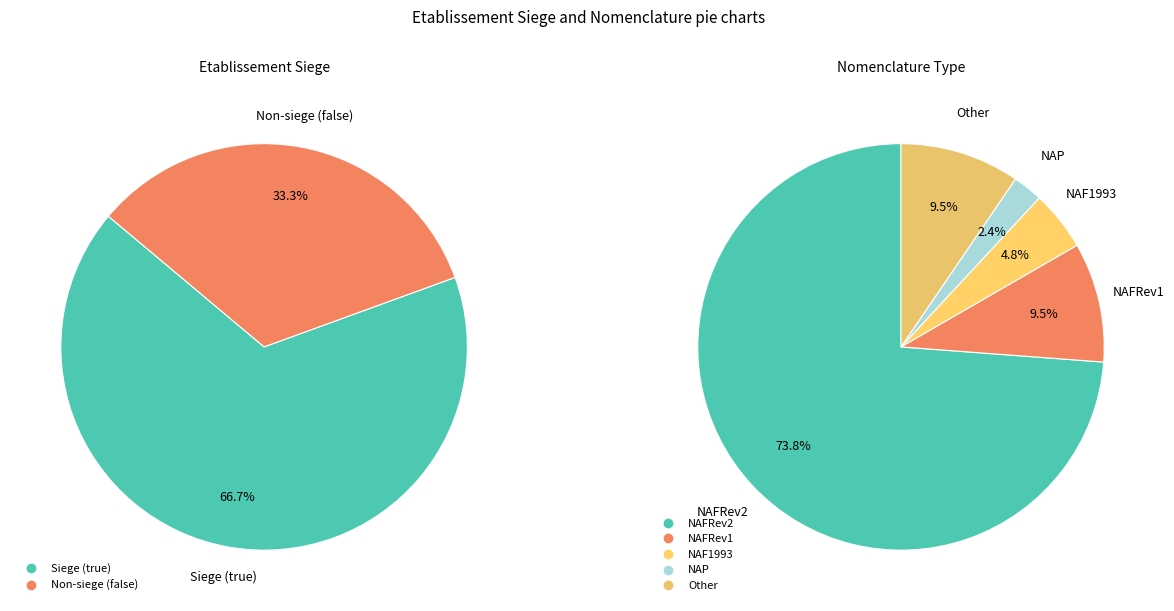

Is it true that false is 25% of the pie?

False